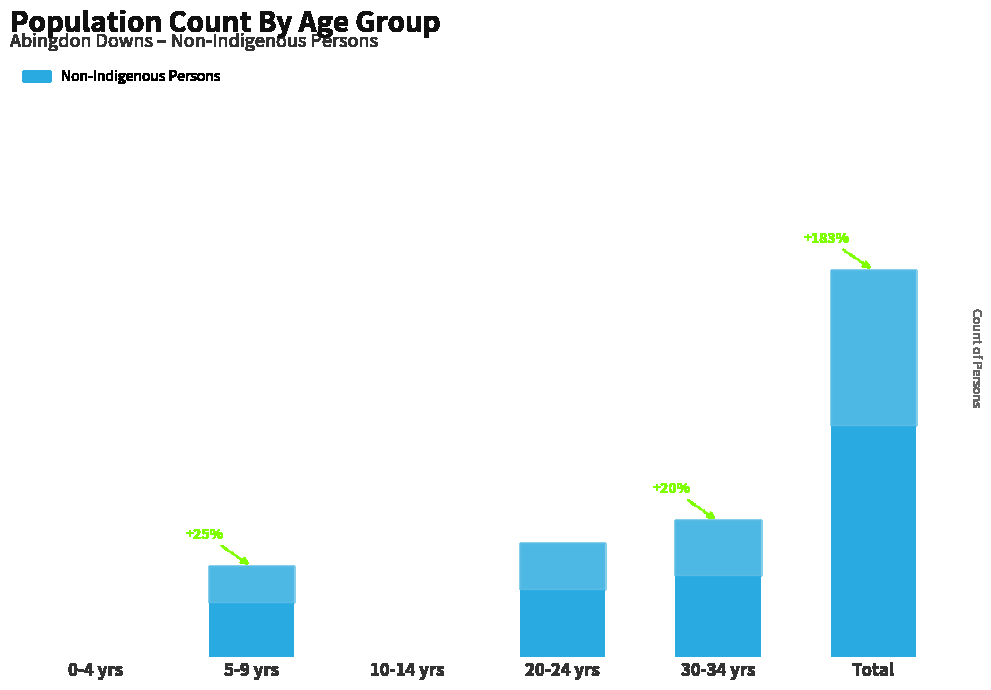

Are the bars horizontal?

No